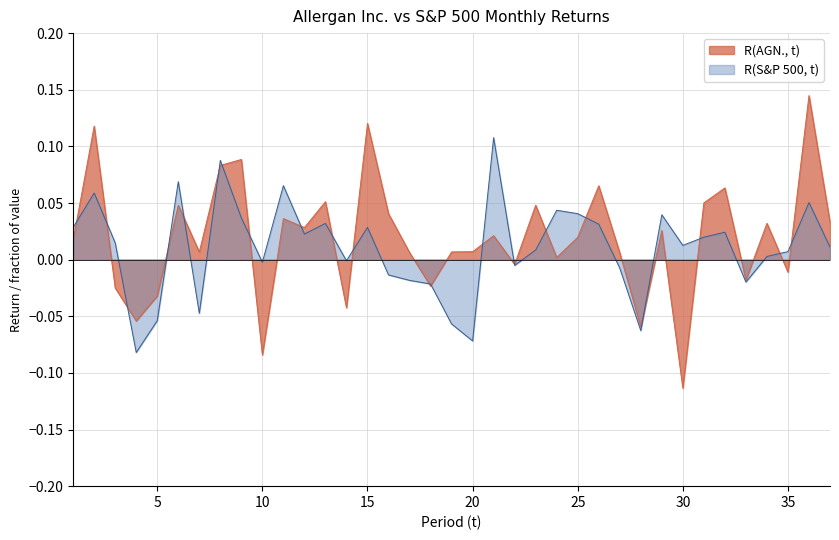

Which category has the lowest value across all series?

30